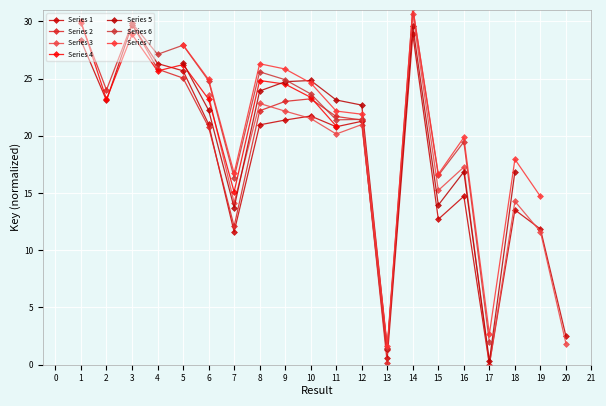

List the labels in order of value, smallest first.

17, 13, 20, 7, 19, 15, 18, 16, 11, 8, 6, 12, 9, 10, 2, 5, 4, 1, 14, 3